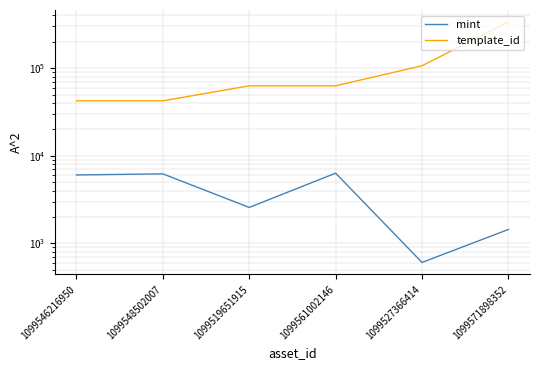

How many values in the mint series are below 6048?

3